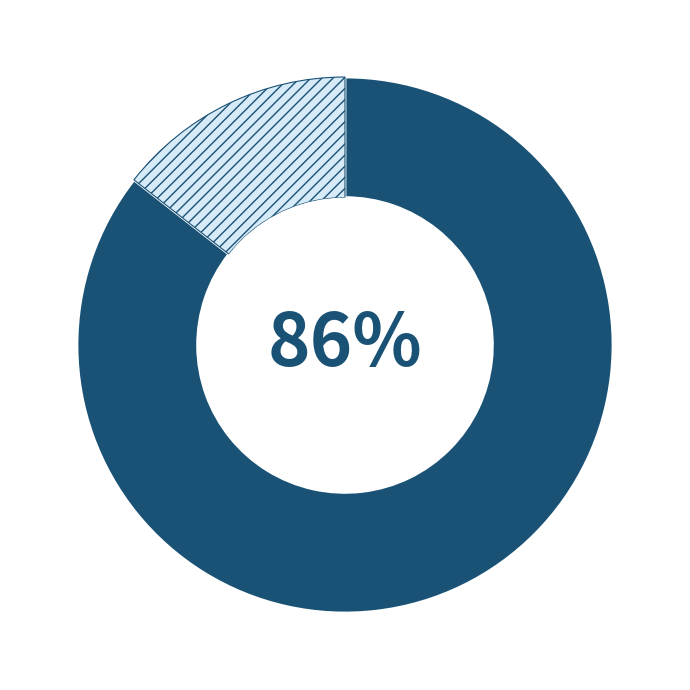

Is there any slice that represents more than half of the pie?

Yes